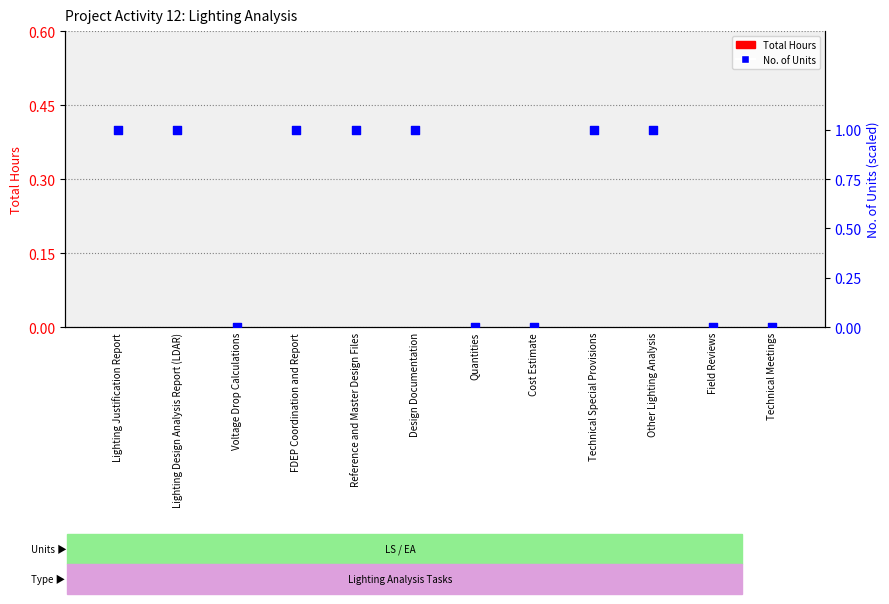

Which series reaches the minimum Y coordinate?

Total Hours